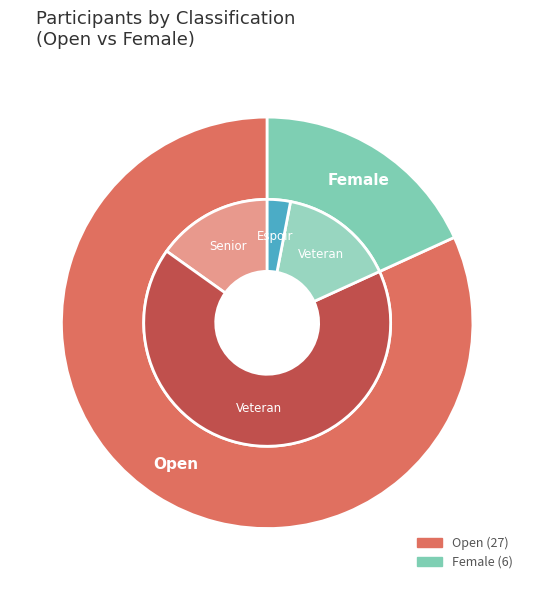

Rank the categories by value from lowest to highest.

Female, Open